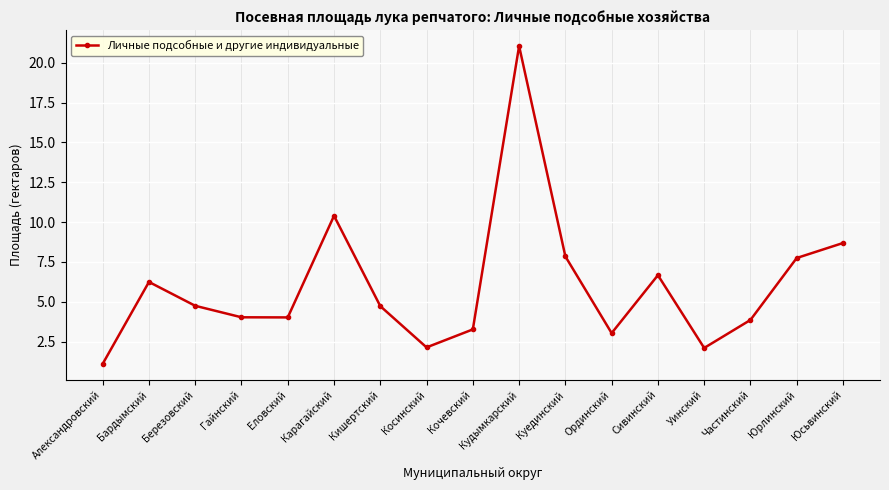

What is the sum of all values?

101.6